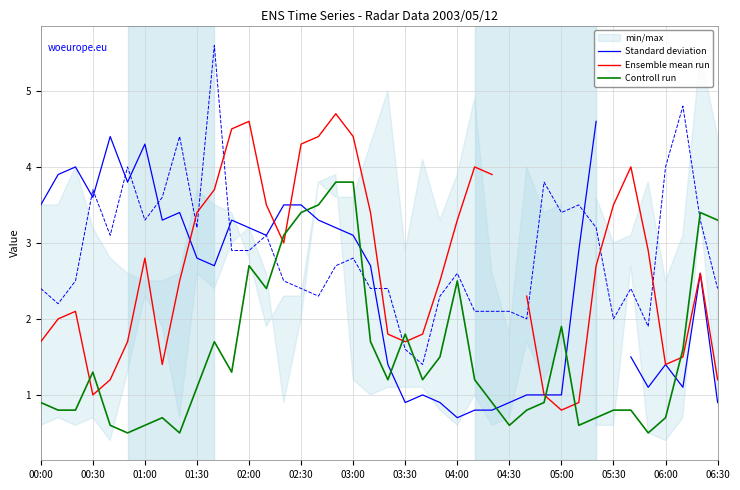

What is the maximum value for Controll run?

3.8